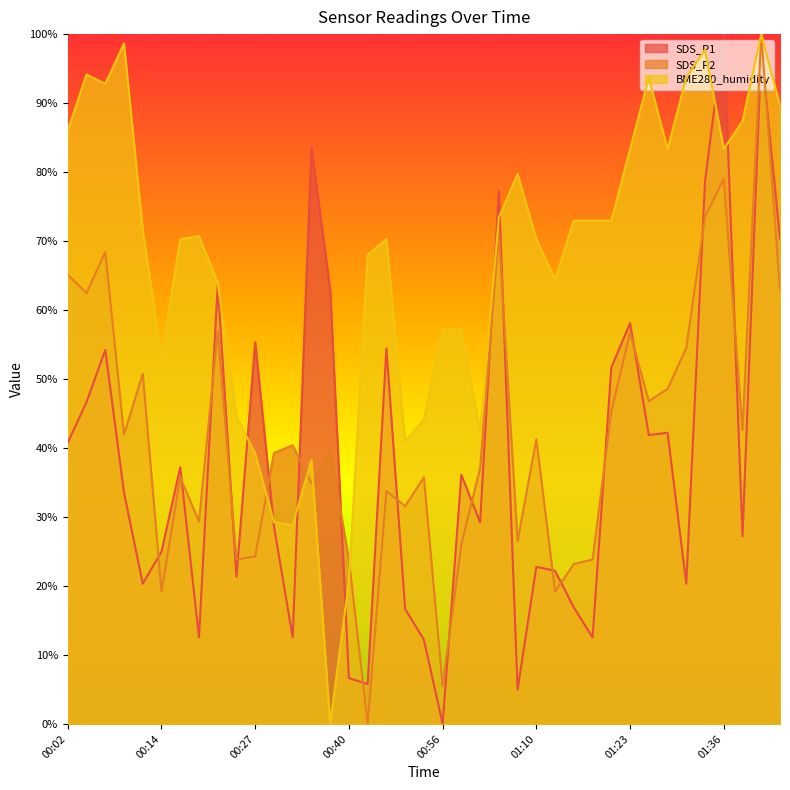

Reading right to left, list all the values displayed in this chart.

SDS_P1: 01:43=70.3	01:41=97.8	01:38=27.2	01:36=100.0	01:33=78.7	01:31=20.3	01:28=42.2	01:25=41.9	01:23=58.1	01:20=51.7	01:17=12.6	01:15=16.9	01:12=22.2	01:10=22.8	01:07=5.0	01:04=77.2	01:01=29.2	00:59=36.1	00:56=0.0	00:51=12.2	00:48=16.7	00:46=54.4	00:43=5.8	00:40=6.7	00:37=63.0	00:35=83.6	00:32=12.6	00:29=28.7	00:27=55.3	00:24=21.3	00:22=63.7	00:19=12.6	00:17=37.2	00:14=25.0	00:12=20.3	00:09=33.6	00:07=54.2	00:04=46.7	00:02=40.8
SDS_P2: 01:43=62.9	01:41=100.0	01:38=42.6	01:36=79.0	01:33=73.5	01:31=54.5	01:28=48.6	01:25=46.8	01:23=56.7	01:20=45.3	01:17=23.8	01:15=23.2	01:12=19.2	01:10=41.3	01:07=26.5	01:04=71.1	01:01=37.1	00:59=26.0	00:56=5.5	00:51=35.8	00:48=31.6	00:46=33.8	00:43=0.0	00:40=23.8	00:37=39.7	00:35=34.9	00:32=40.4	00:29=39.3	00:27=24.3	00:24=23.8	00:22=57.0	00:19=29.4	00:17=35.8	00:14=19.2	00:12=50.8	00:09=41.9	00:07=68.4	00:04=62.5	00:02=65.1
BME280_humidity: 01:43=89.6	01:41=100.0	01:38=87.4	01:36=83.3	01:33=97.7	01:31=93.7	01:28=83.3	01:25=93.7	01:23=83.3	01:20=73.0	01:17=73.0	01:15=73.0	01:12=64.4	01:10=70.3	01:07=79.7	01:04=73.4	01:01=42.3	00:59=57.2	00:56=57.2	00:51=44.1	00:48=41.0	00:46=70.3	00:43=68.0	00:40=20.7	00:37=0.0	00:35=38.3	00:32=28.8	00:29=29.3	00:27=39.2	00:24=44.6	00:22=64.0	00:19=70.7	00:17=70.3	00:14=53.2	00:12=71.6	00:09=98.6	00:07=92.8	00:04=94.1	00:02=86.0